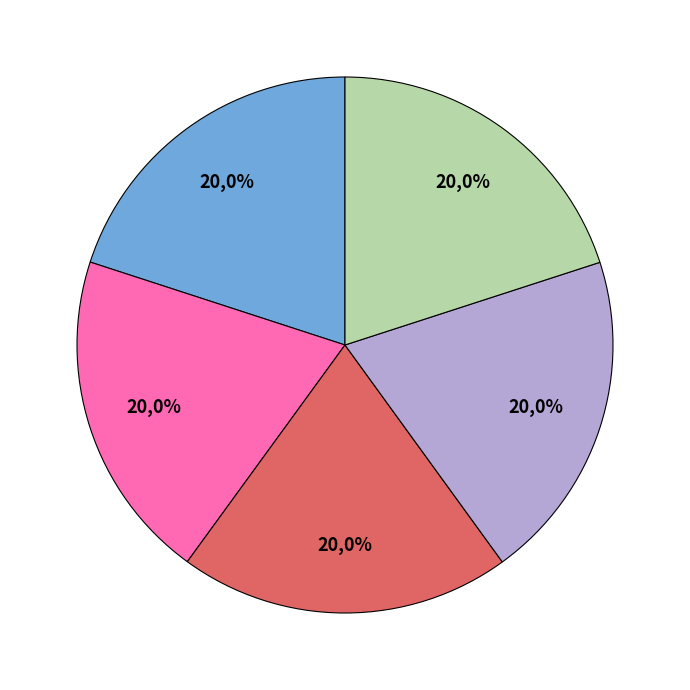

To the nearest percent, what is the combined percentage of 85165119 and 85156189?

40%